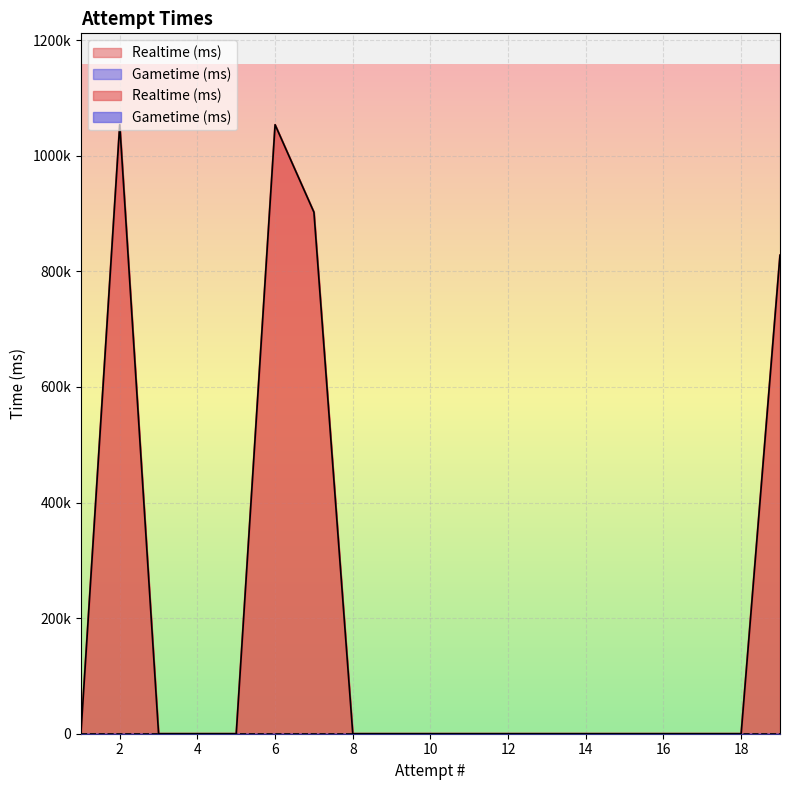

True or false: Gametime (ms) and Realtime (ms) cross at least once.

False